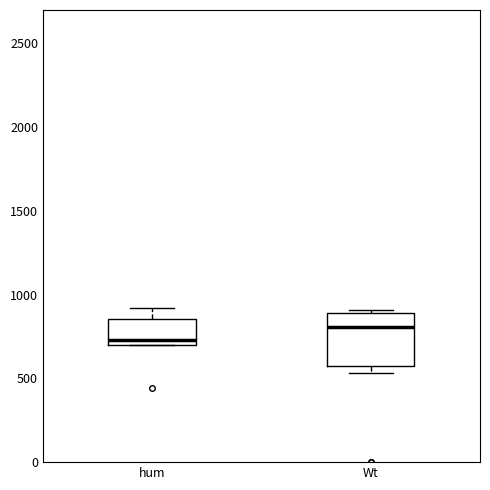

Which box has the highest median line?

Wt